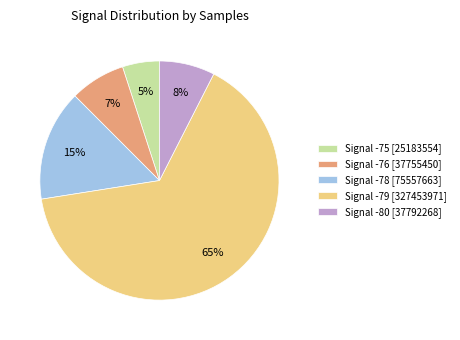

To the nearest percent, what percentage of the pie is Signal -78 [75557663]?

15%